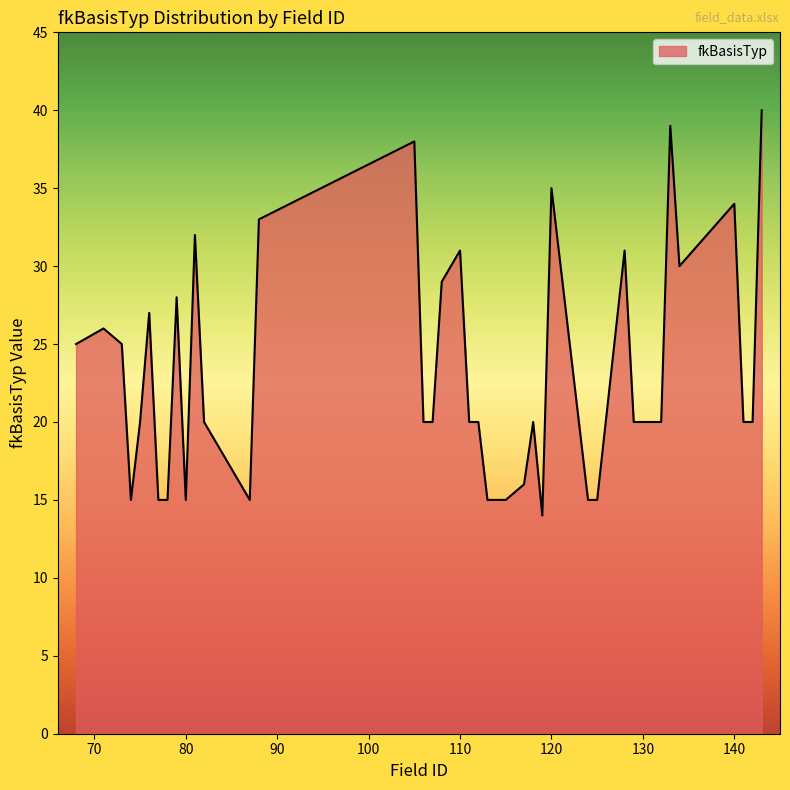

What is the difference between the maximum and minimum values?

26